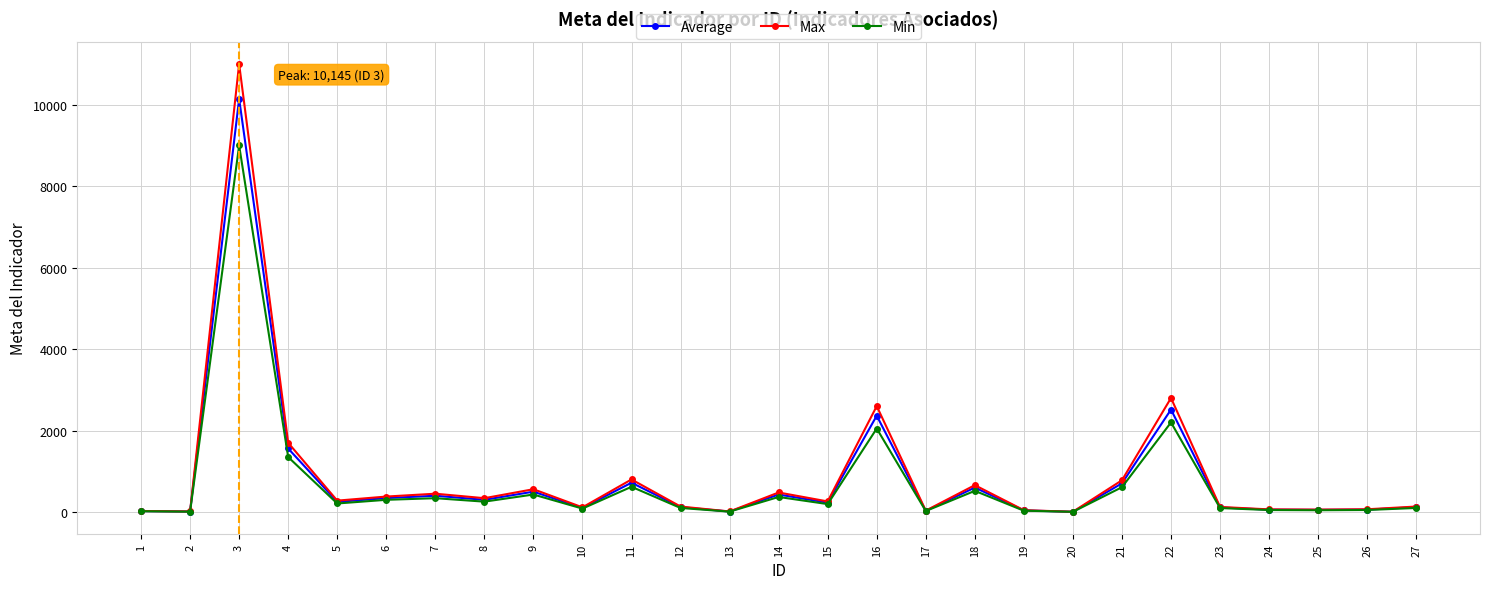

Does the chart have visible grid lines?

Yes